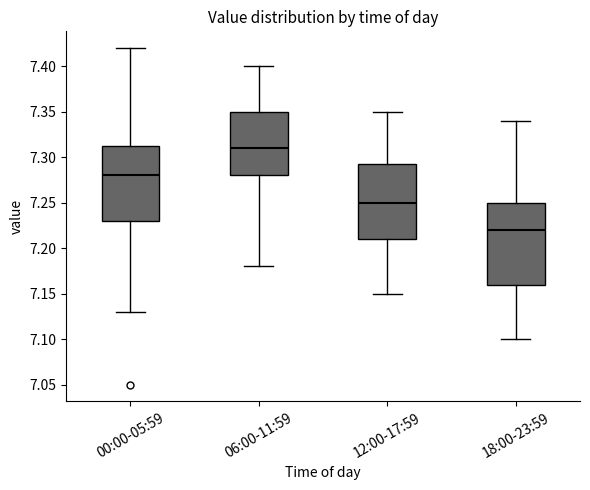

Where does the upper whisker of the box for 06:00-11:59 end on the y-axis? The values are not printed on the chart, so give them approximately, as read against the axis.

7.400